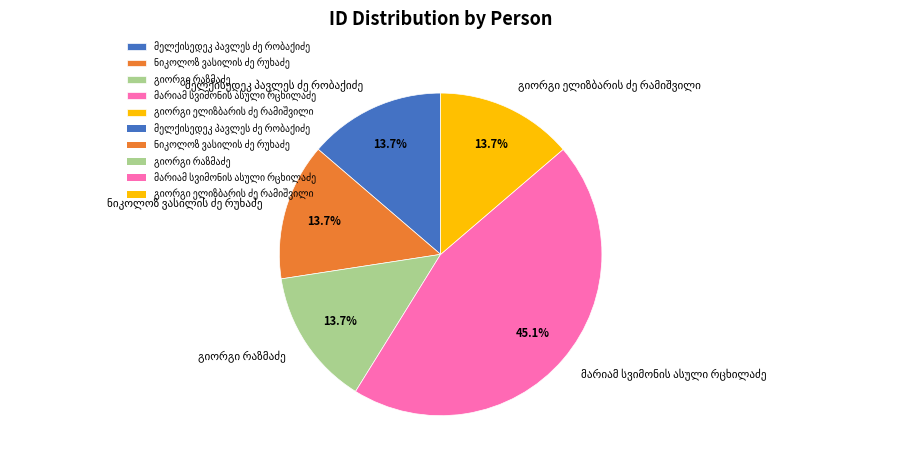

Is there a majority slice in this chart?

No